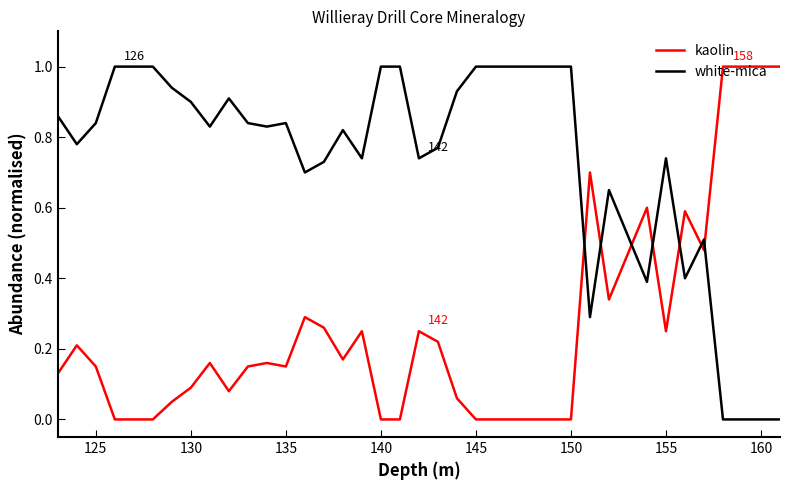

What is the difference between the maximum and minimum values in the white-mica series?

1.0